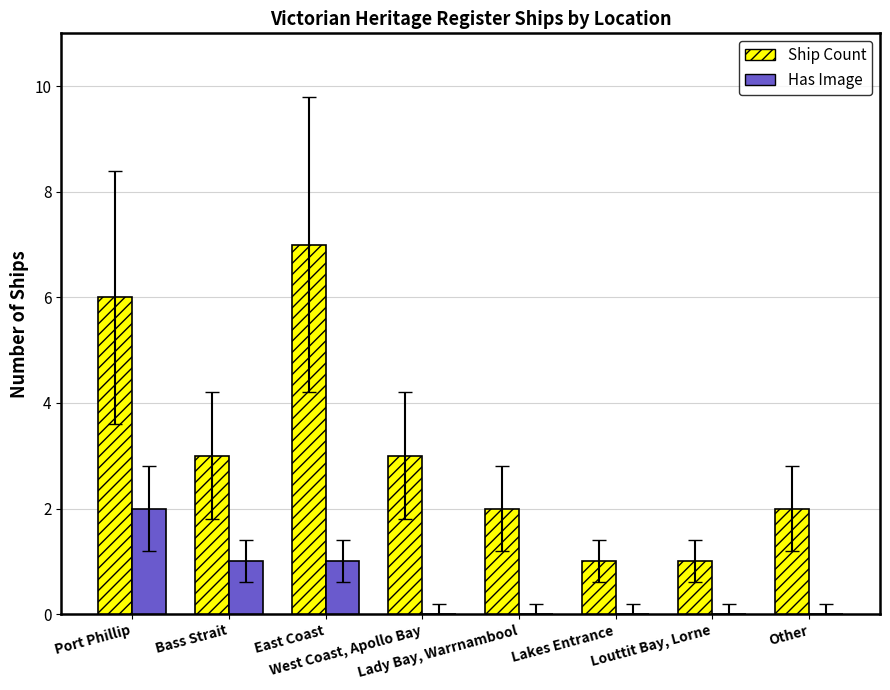

Which series has the largest total across all categories?

Ship Count